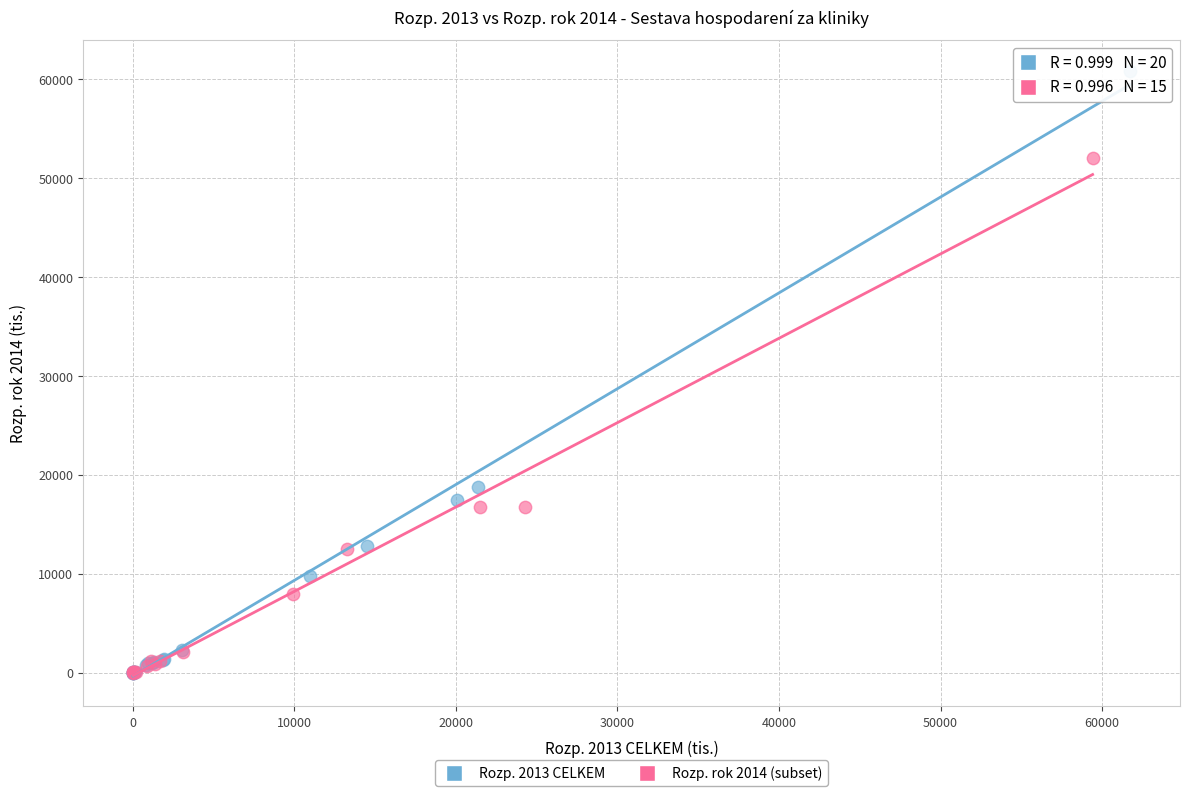

Which series reaches the maximum Y coordinate?

Rozp. 2013 CELKEM